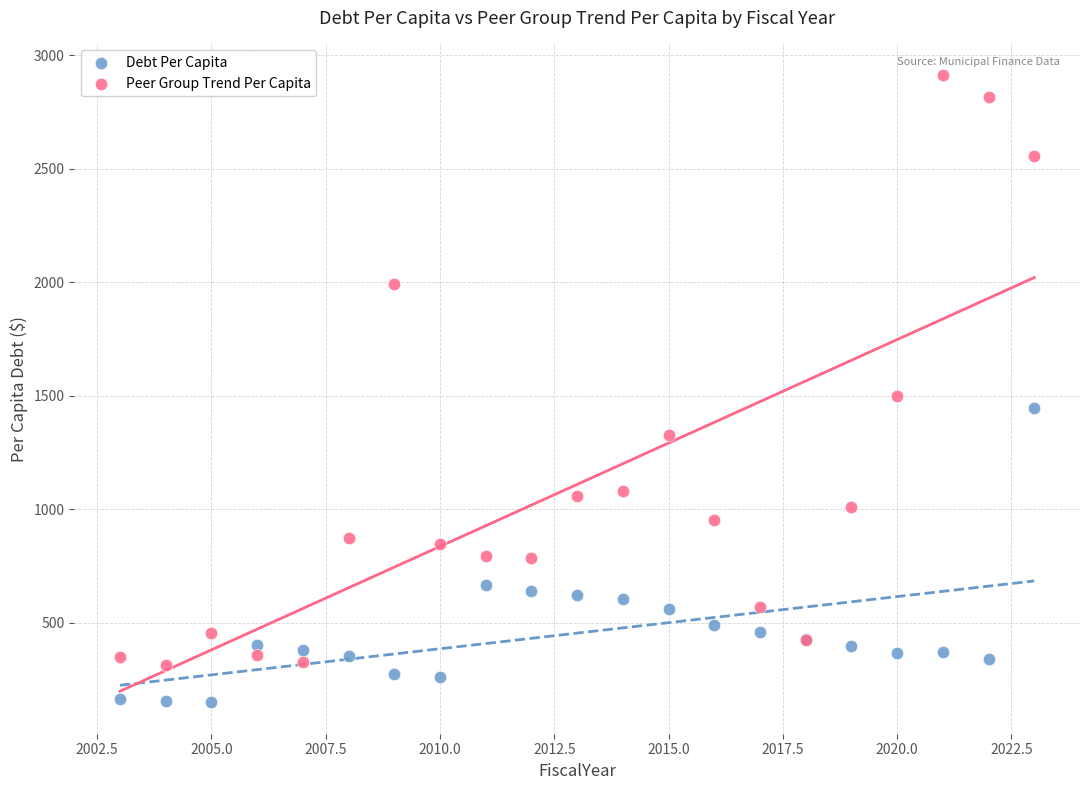

What are all the series names shown in the legend?

Debt Per Capita, Peer Group Trend Per Capita